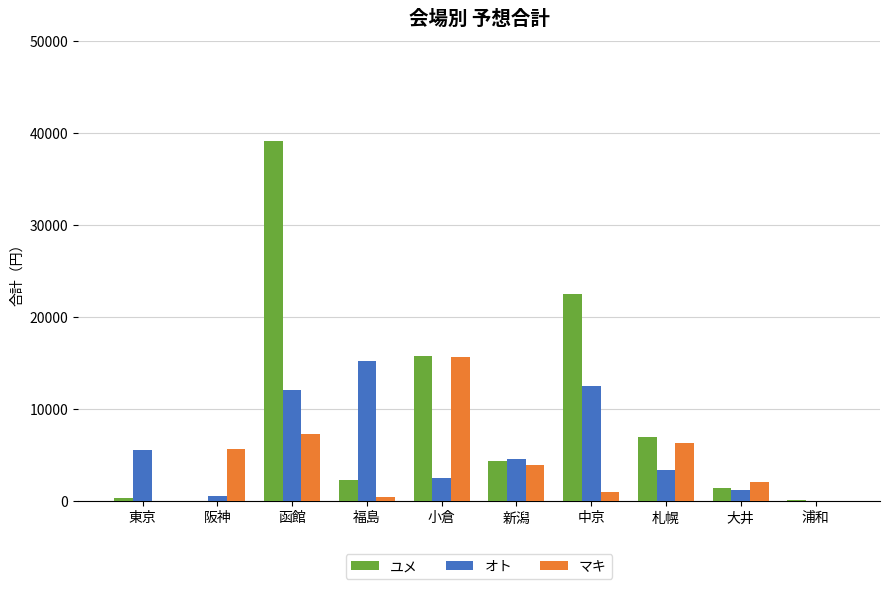

At which category is the sum across all series the highest?

函館